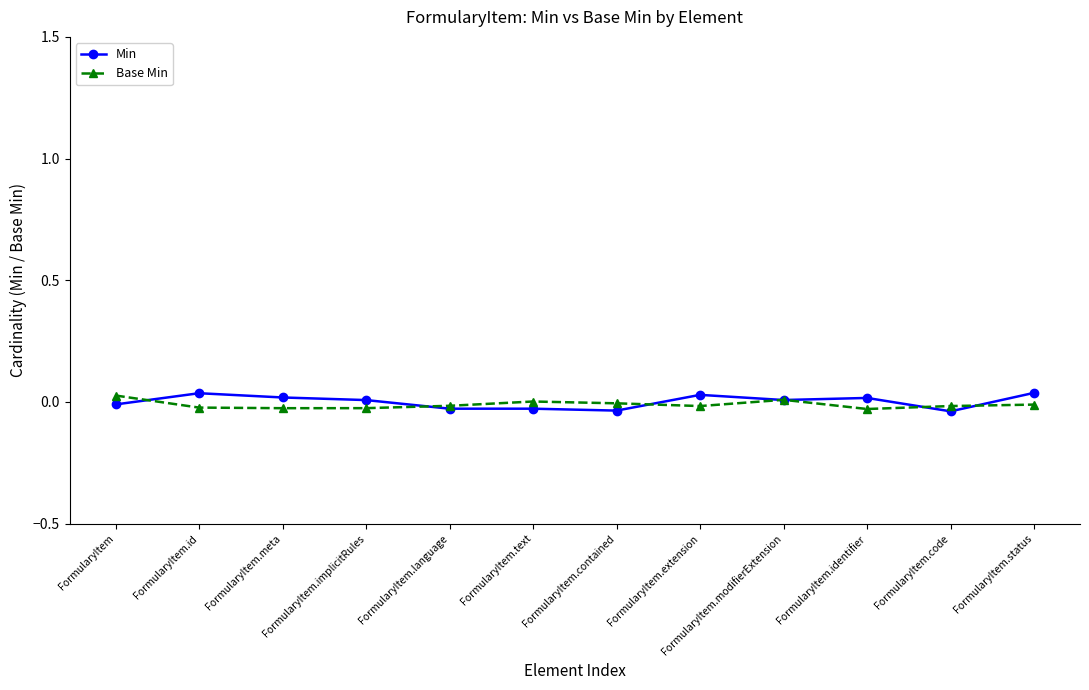

True or false: Base Min and Min intersect in this chart.

True